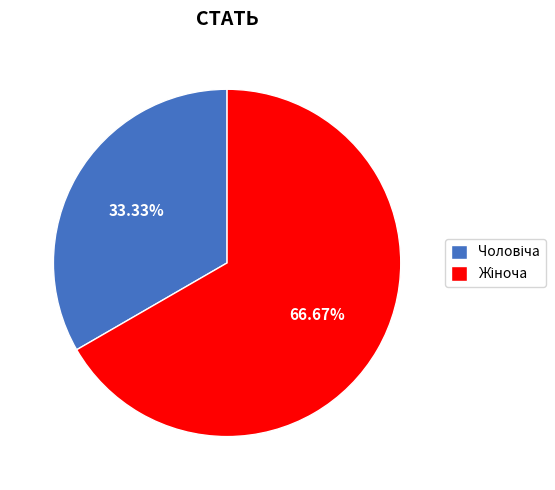

Does any single category account for the majority?

Yes